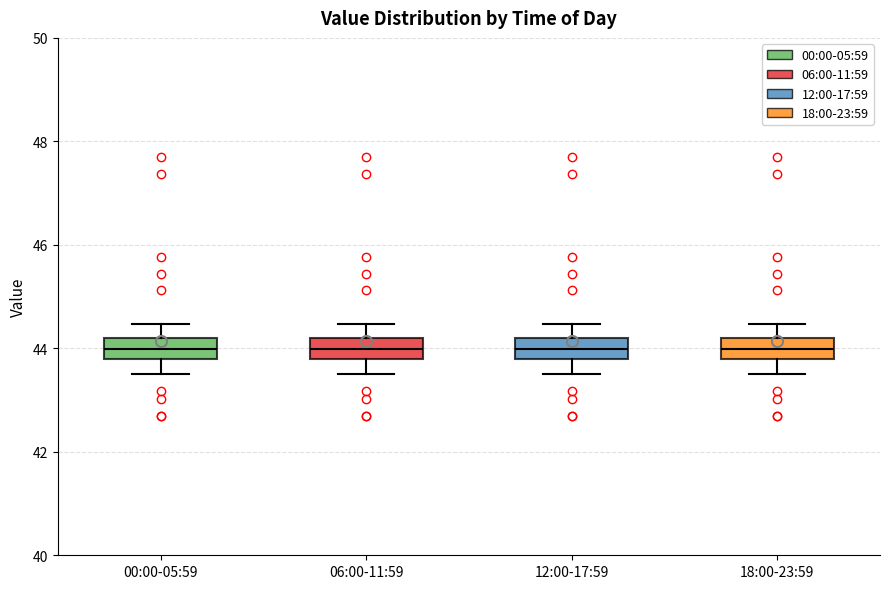

Where does the median line of the box for 18:00-23:59 sit on the y-axis? The values are not printed on the chart, so give them approximately, as read against the axis.

44.0